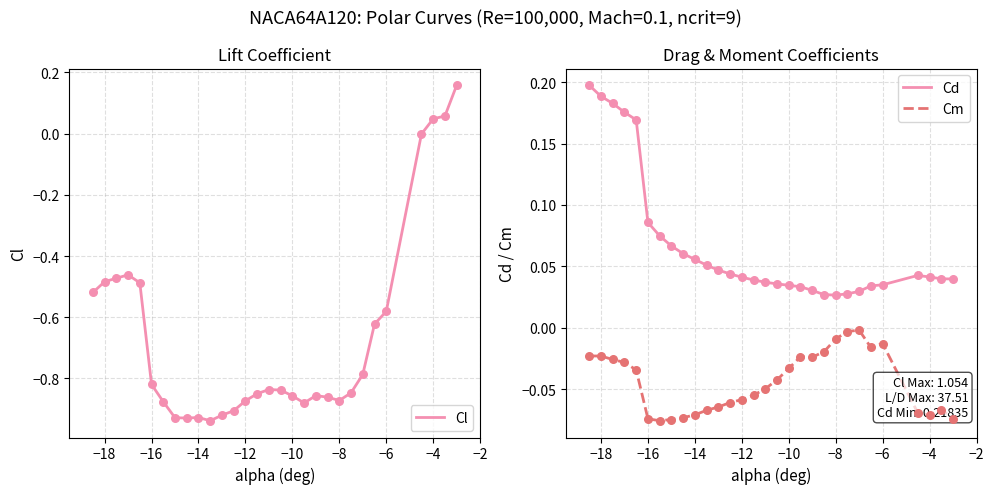

True or false: Cm and Cd intersect in this chart.

False